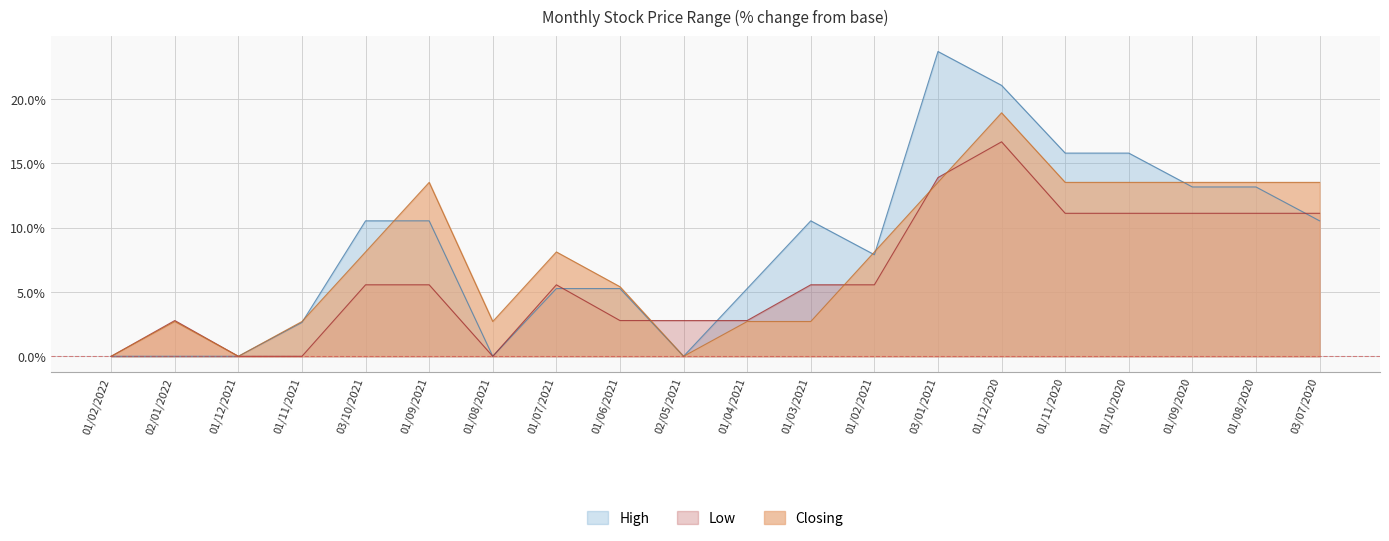

Between 01/06/2021 and 01/04/2021, which is larger?

01/06/2021